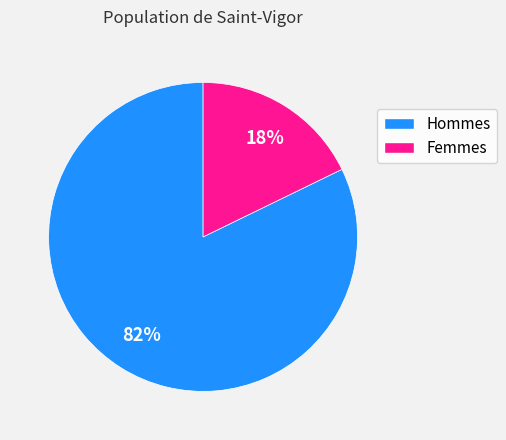

Is there any slice that represents more than half of the pie?

Yes